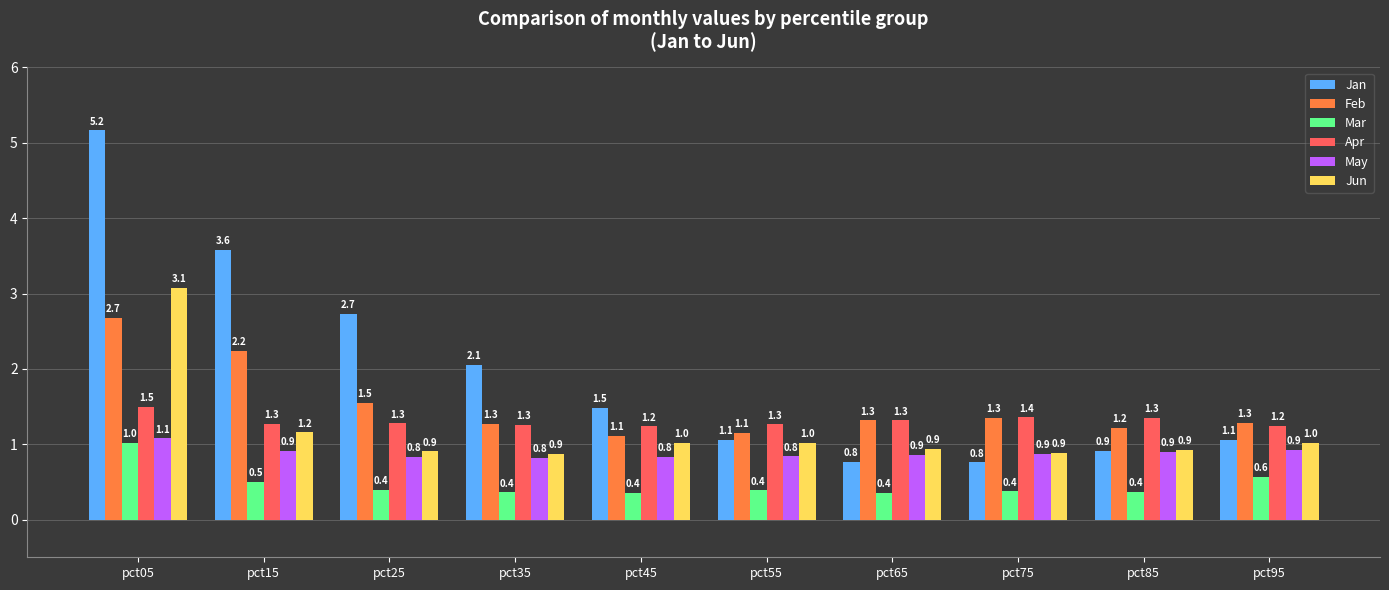

Which category has the highest value across all series?

pct05